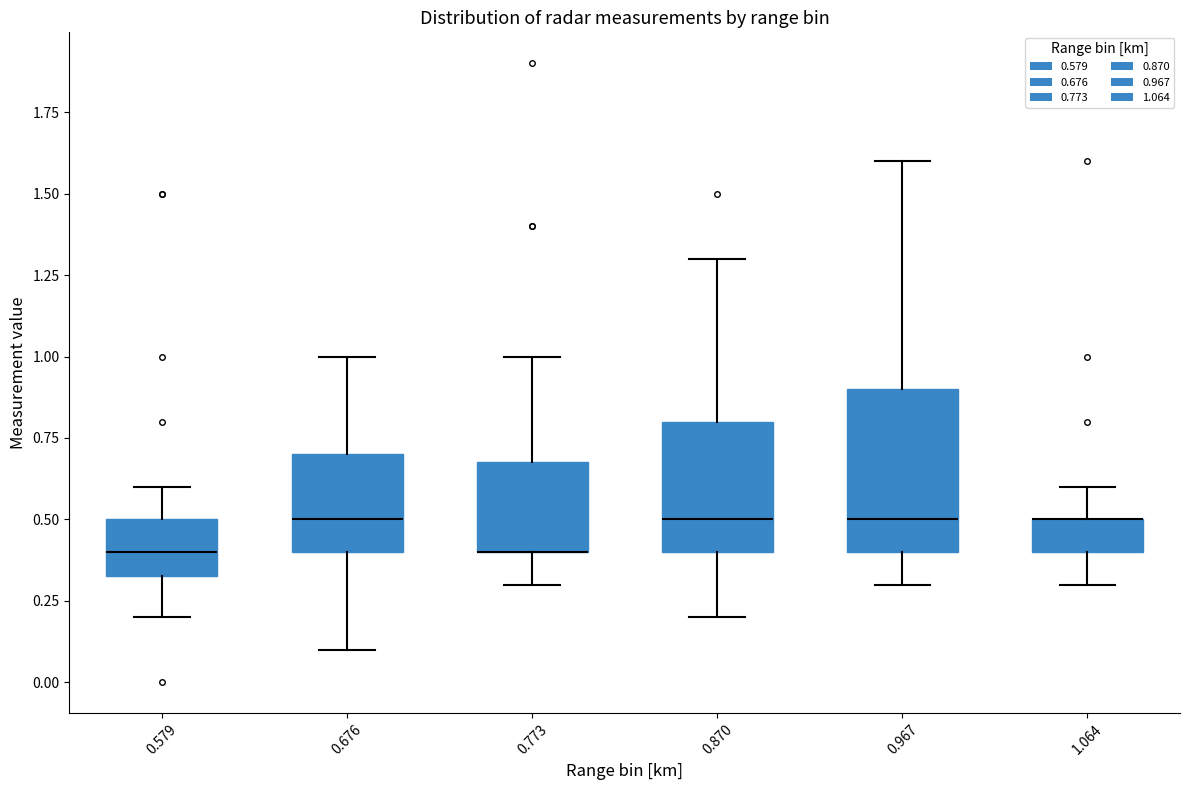

Reading left to right, transcribe this box plot: for each box, give where its median line is, the range the box spans, and where its two whiskers end, as read against the y-axis. The values are not printed on the chart, so give them approximately, as read against the axis.

0.579: median 0.40, box 0.35 to 0.50, whiskers 0.20 to 0.60
0.676: median 0.50, box 0.40 to 0.70, whiskers 0.10 to 1.00
0.773: median 0.40 (drawn on the box's lower edge), box 0.40 to 0.70, whiskers 0.30 to 1.00
0.870: median 0.50, box 0.40 to 0.80, whiskers 0.20 to 1.30
0.967: median 0.50, box 0.40 to 0.90, whiskers 0.30 to 1.60
1.064: median 0.50 (drawn on the box's upper edge), box 0.40 to 0.50, whiskers 0.30 to 0.60